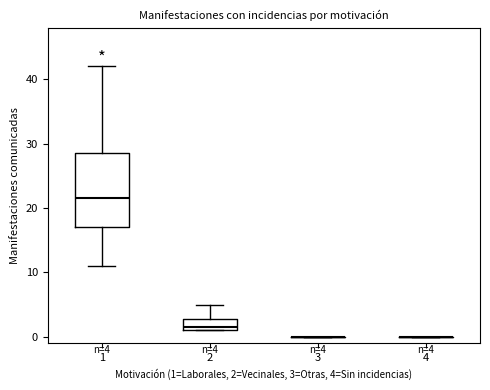

Which box is the tallest, from its lower edge to its upper edge?

1